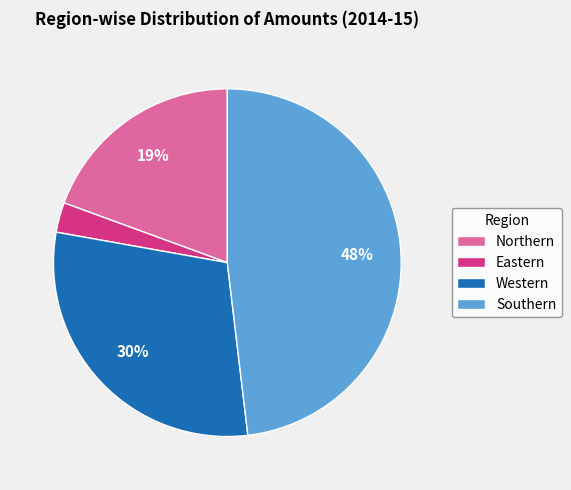

True or false: Eastern accounts for 3% of the total.

True